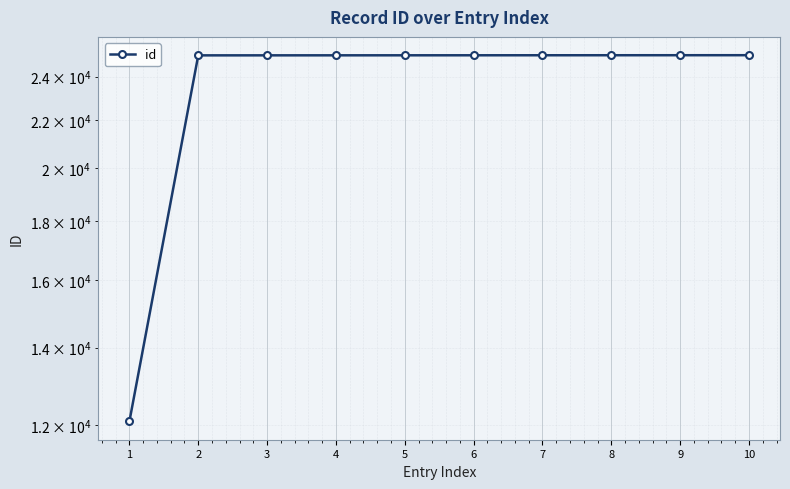

How many data points does each series have?

10